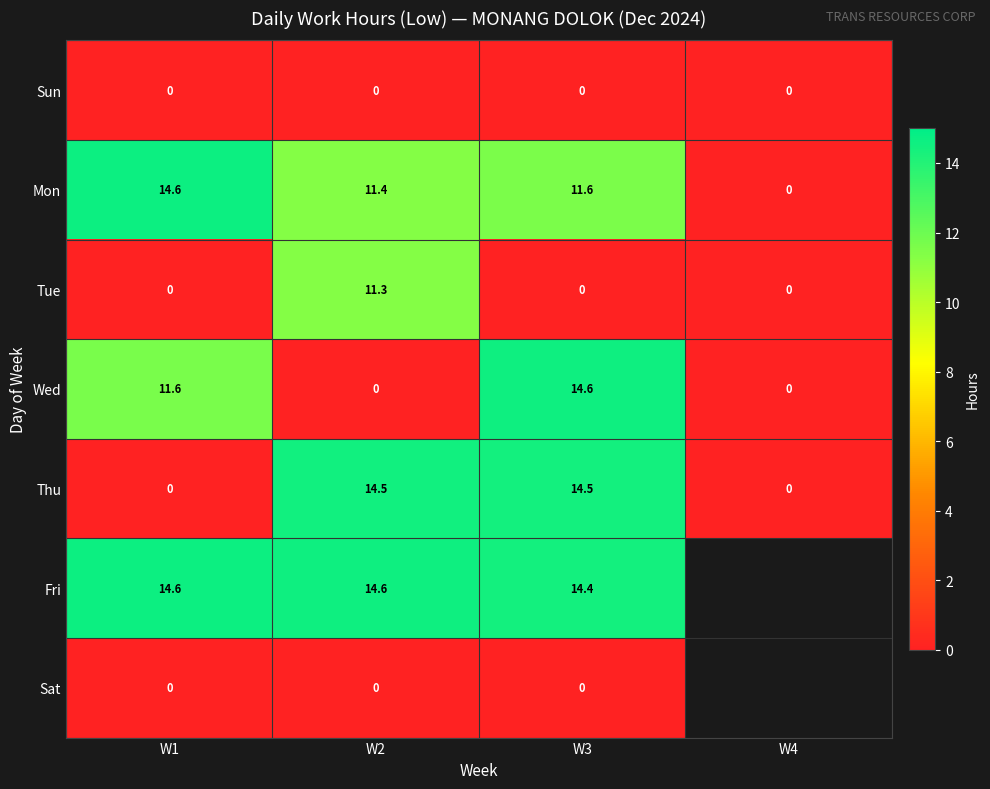

How many data points in Wed are above 11?

2